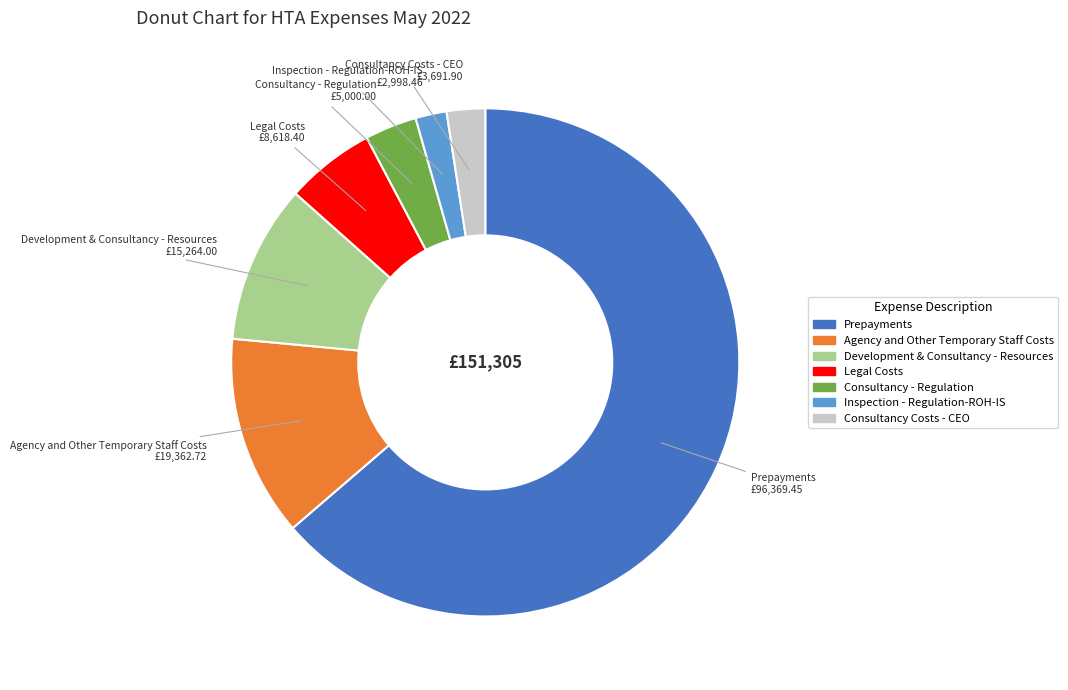

Between Prepayments and Development & Consultancy - Resources, which is larger?

Prepayments